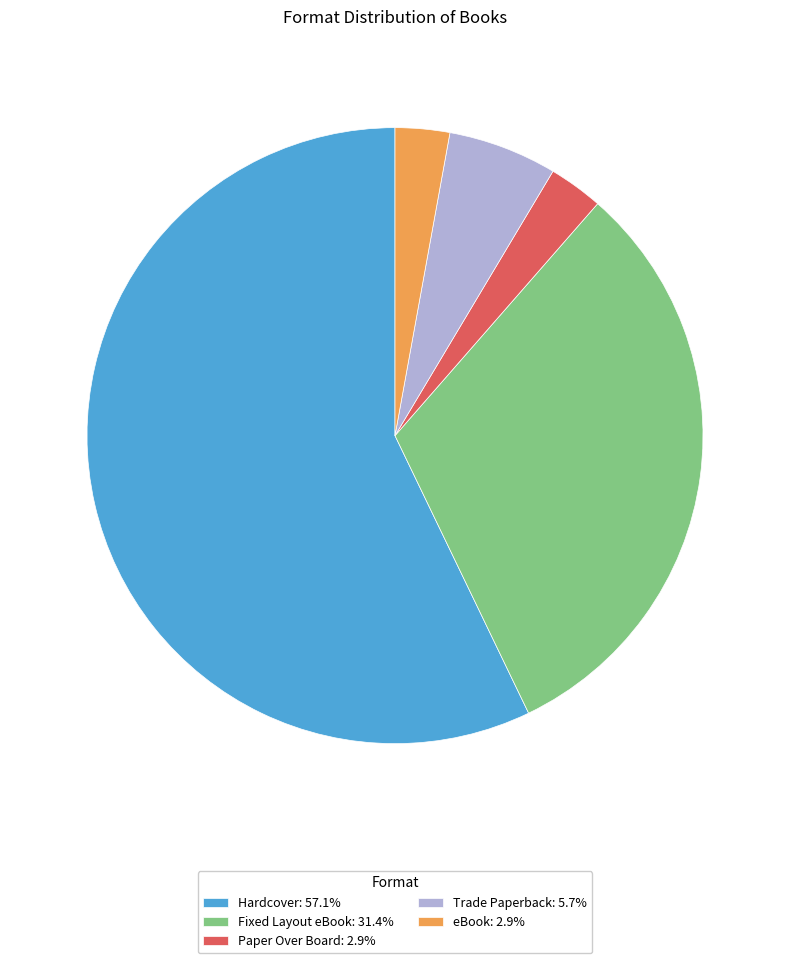

Is the sum of eBook: 2.9% and Fixed Layout eBook: 31.4% greater than half?

No